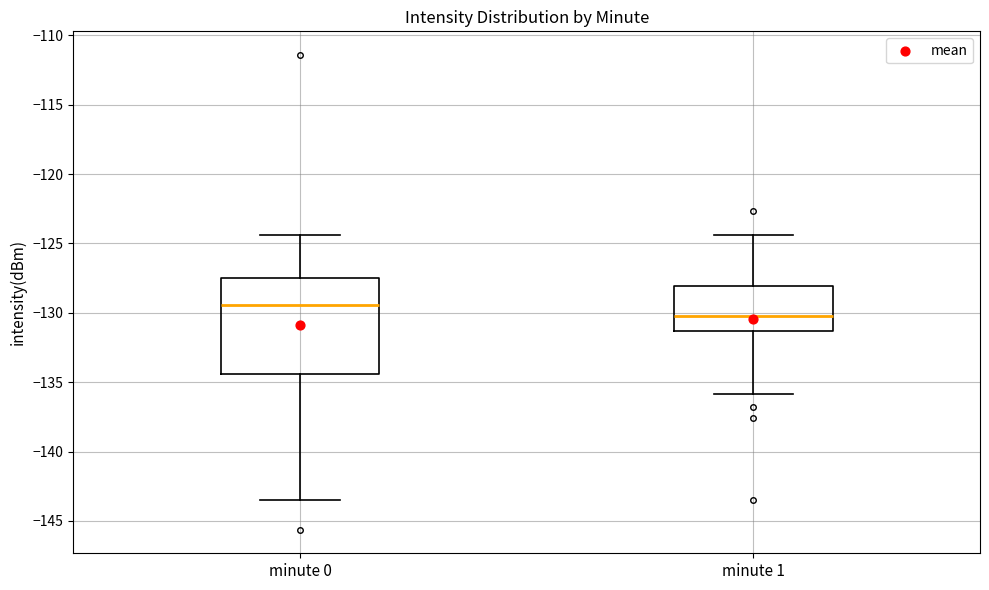

Reading left to right, read every box against the y-axis: the position of its median line, the range the box covers, and the ends of its whiskers. The values are not printed on the chart, so give them approximately, as read against the axis.

minute 0: median -129.5, box -134.5 to -127.5, whiskers -143.5 to -124.5
minute 1: median -130.0, box -131.5 to -128.0, whiskers -136.0 to -124.5